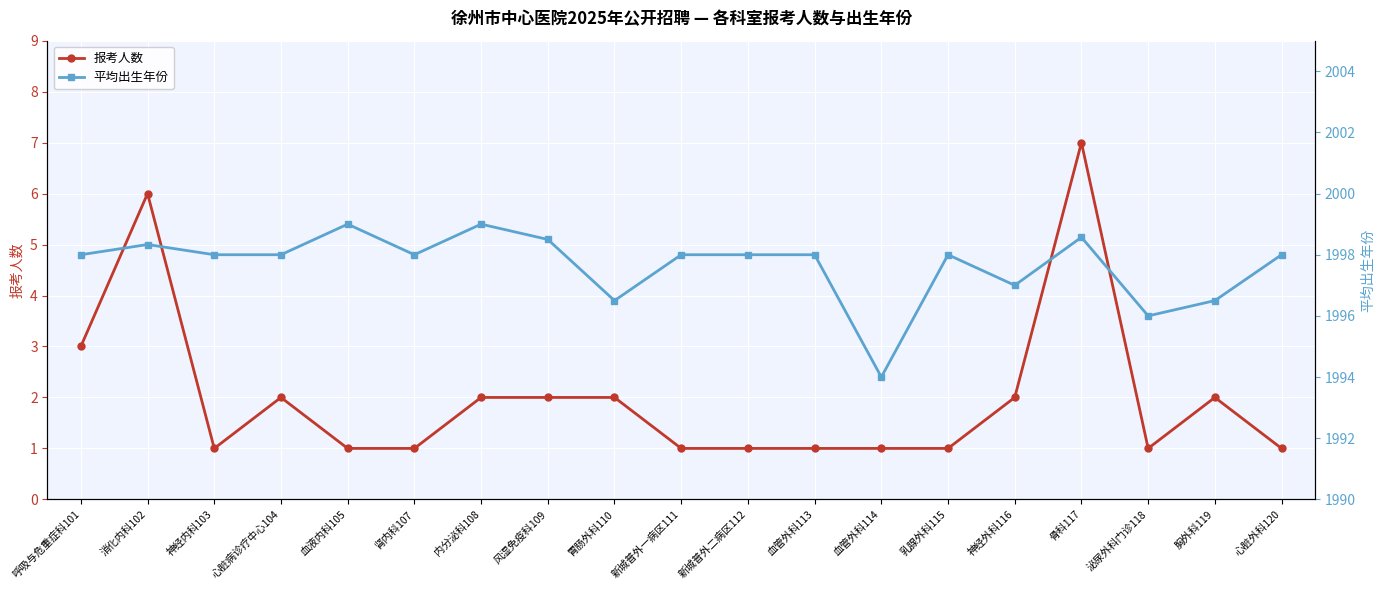

Which category has the lowest value in the 平均出生年份 series?

血管外科114